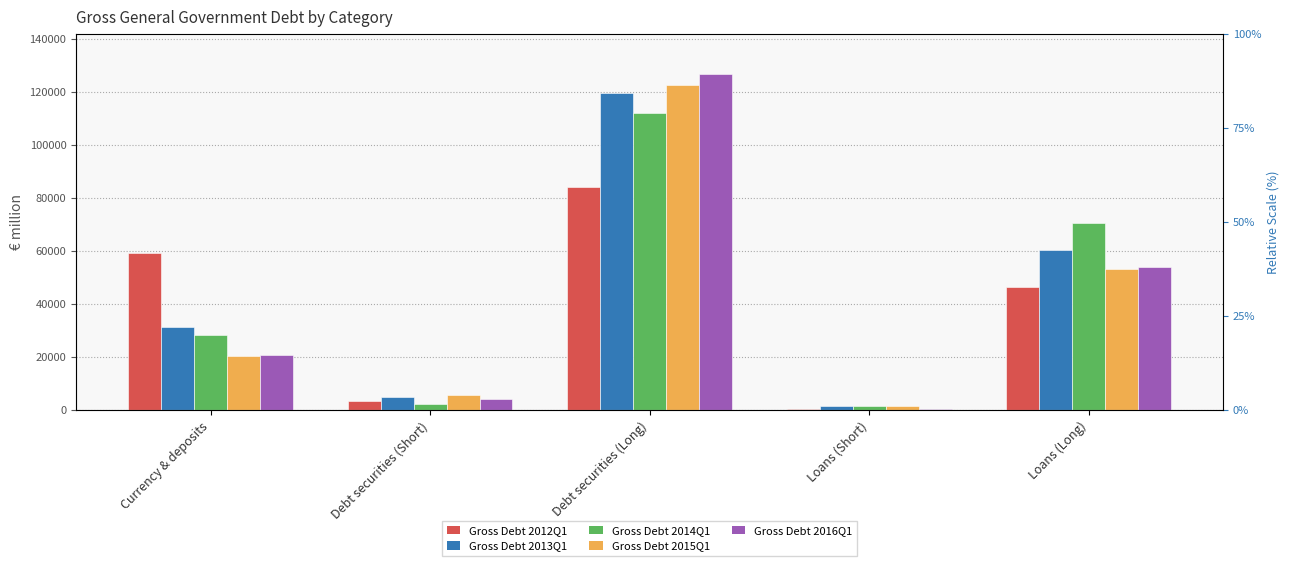

What are all the series names shown in the legend?

Gross Debt 2012Q1, Gross Debt 2013Q1, Gross Debt 2014Q1, Gross Debt 2015Q1, Gross Debt 2016Q1